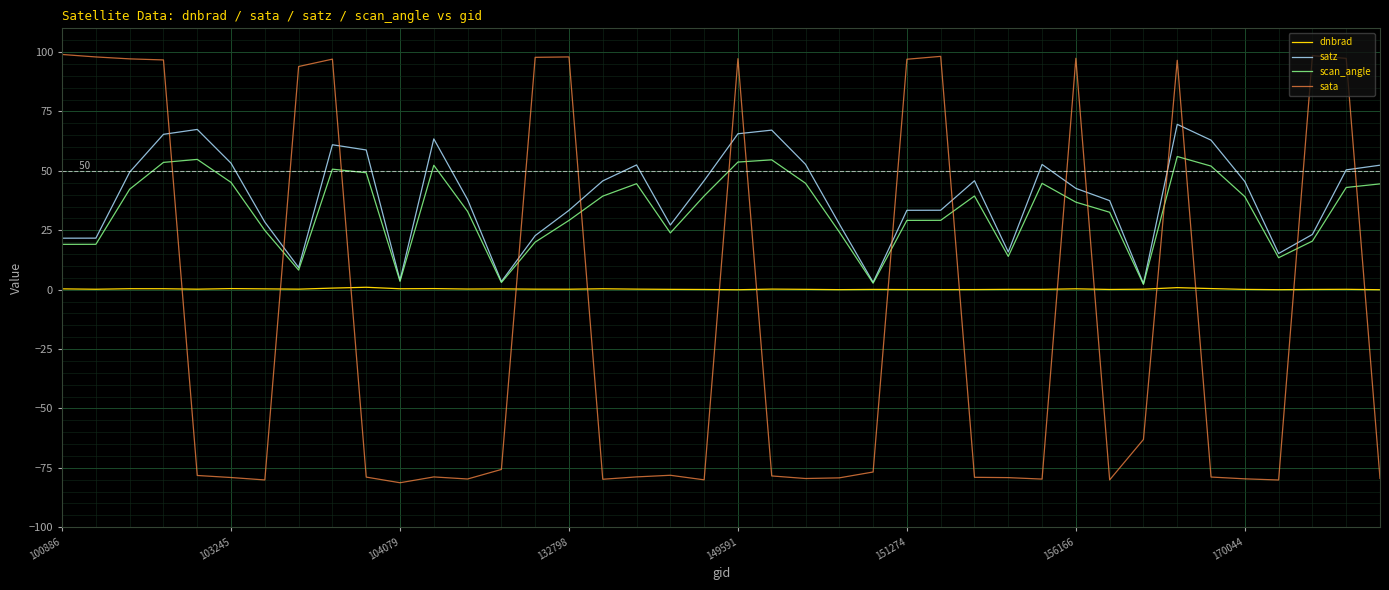

True or false: sata and scan_angle intersect in this chart.

True